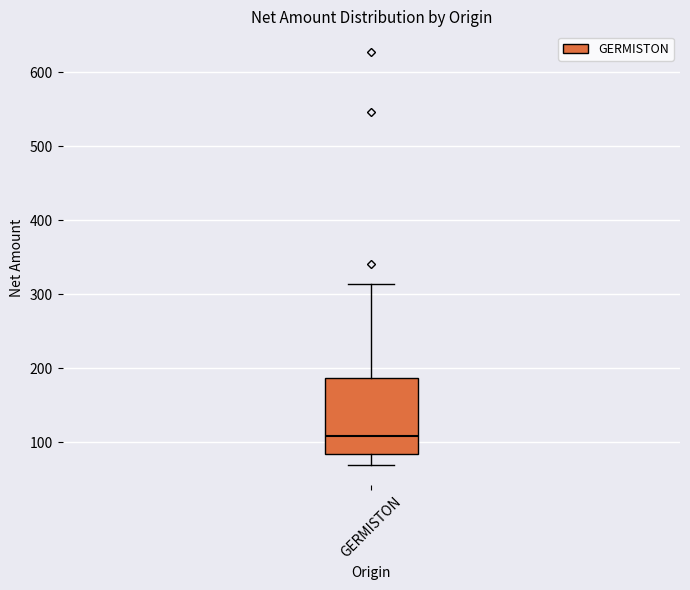

Transcribe this box plot: give where the median line is, the range the box spans, and where the two whiskers end, as read against the y-axis. The values are not printed on the chart, so give them approximately, as read against the axis.

median 110, box 80 to 190, whiskers 70 to 310